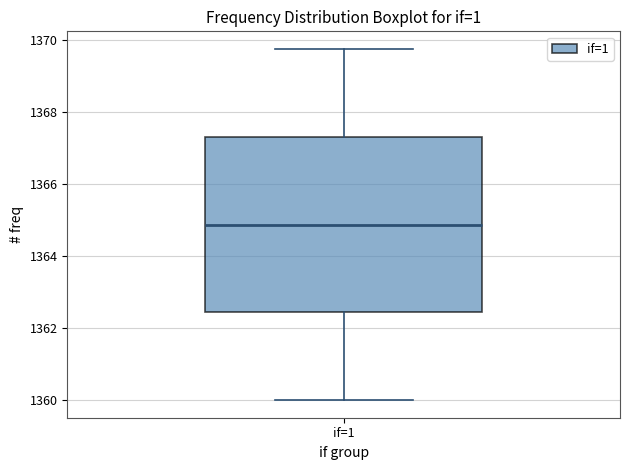

Read this box plot against the y-axis: the position of the median line, the range covered by the box, and the ends of both whiskers. The values are not printed on the chart, so give them approximately, as read against the axis.

median 1364.8, box 1362.4 to 1367.4, whiskers 1360.0 to 1369.8